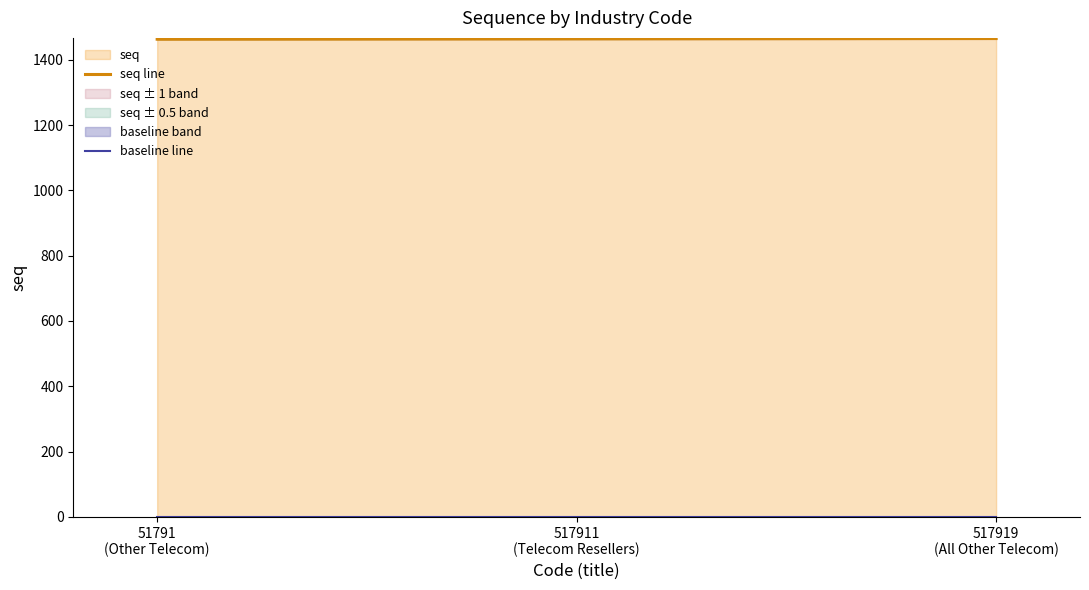

What is the average value of the seq line series?

1464.0